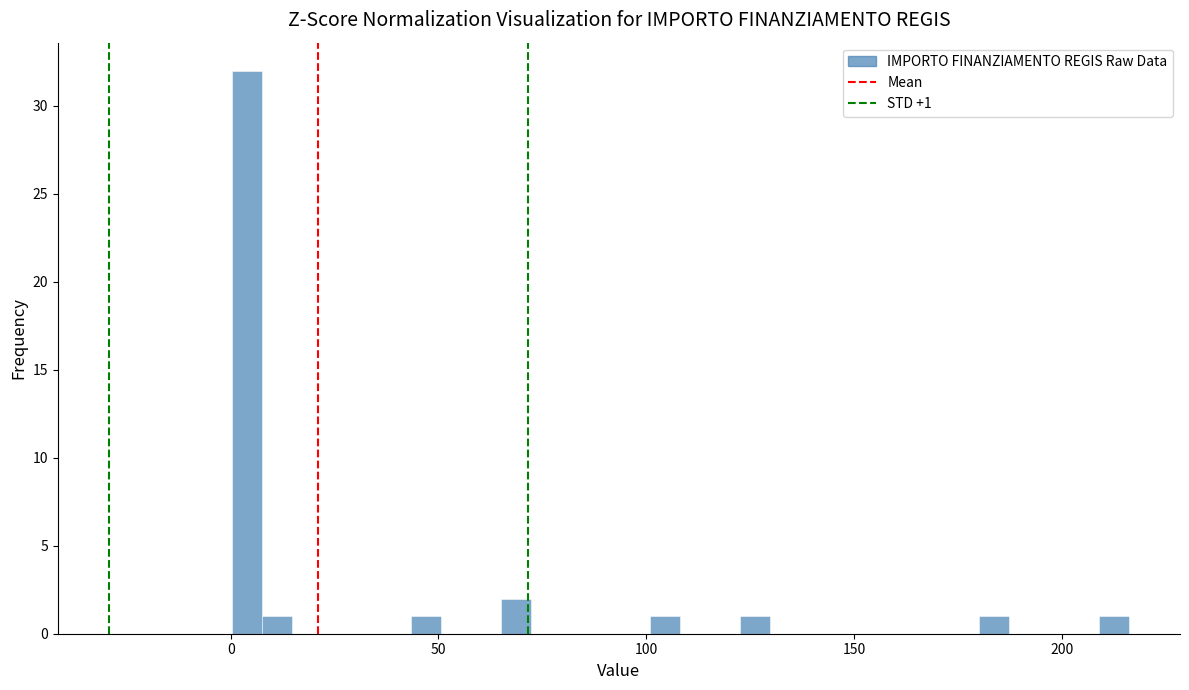

Read against the x-axis, roughly where is the centre of the tallest bar?

5